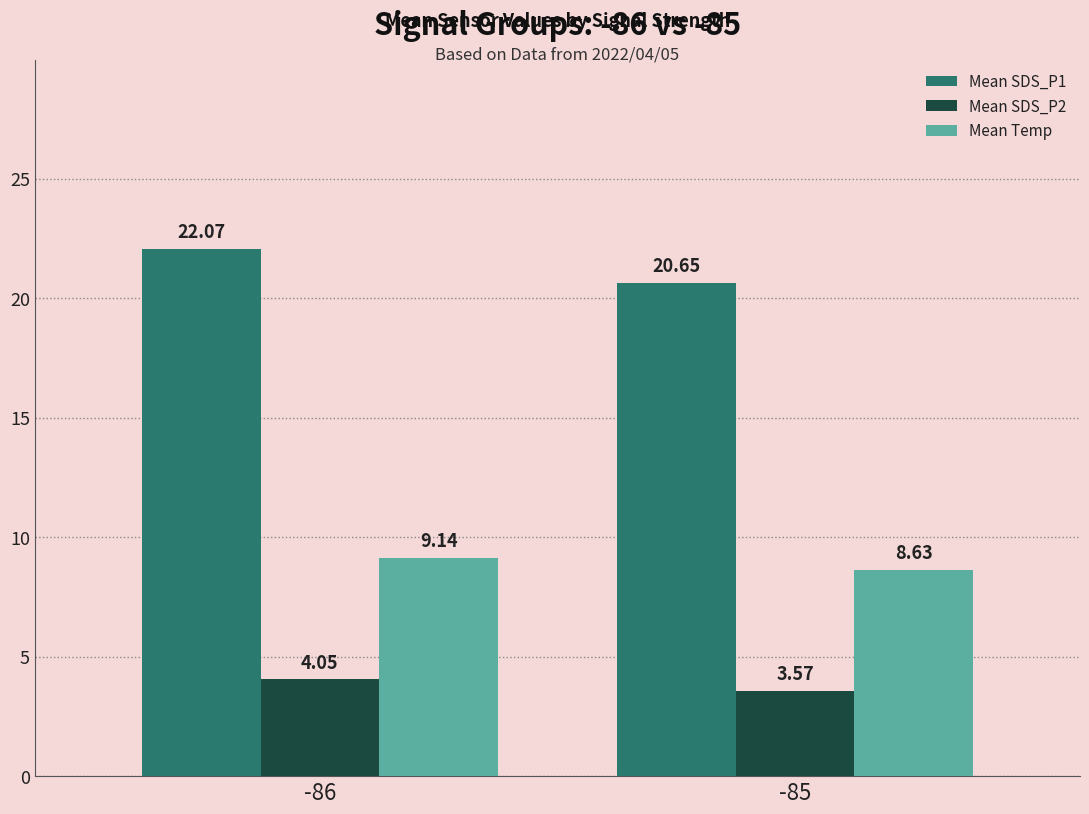

The Mean SDS_P1 series shows 11.6 at -85. True or false?

False